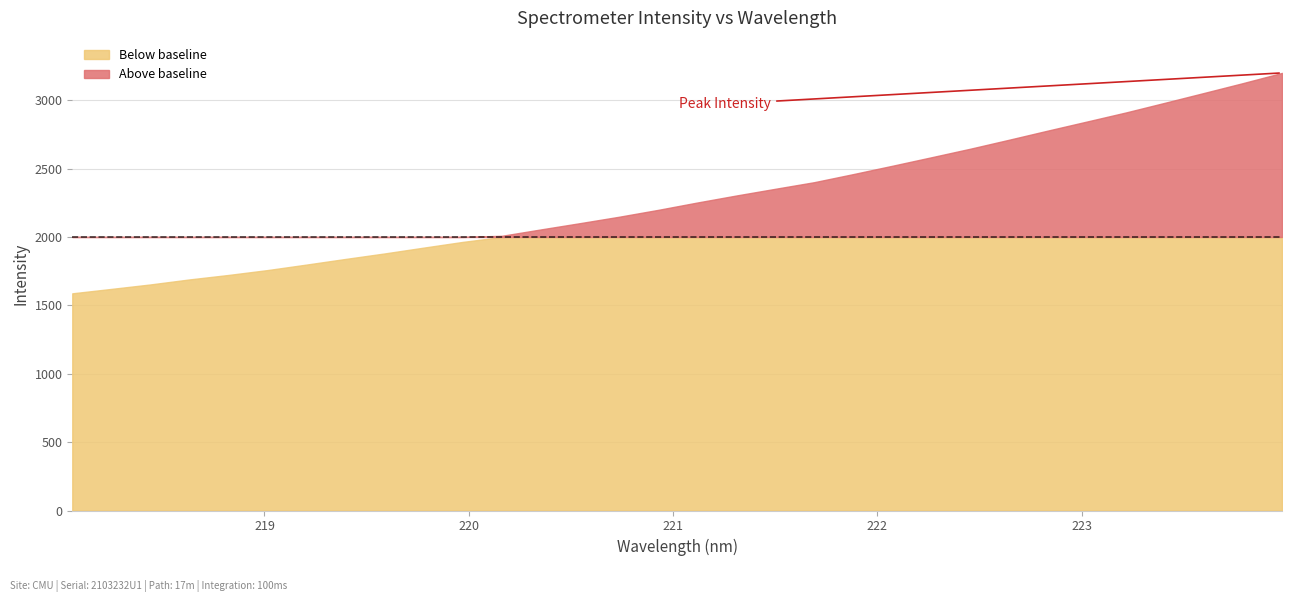

Is it true that the value at 218.0596 is 1587.9?

True